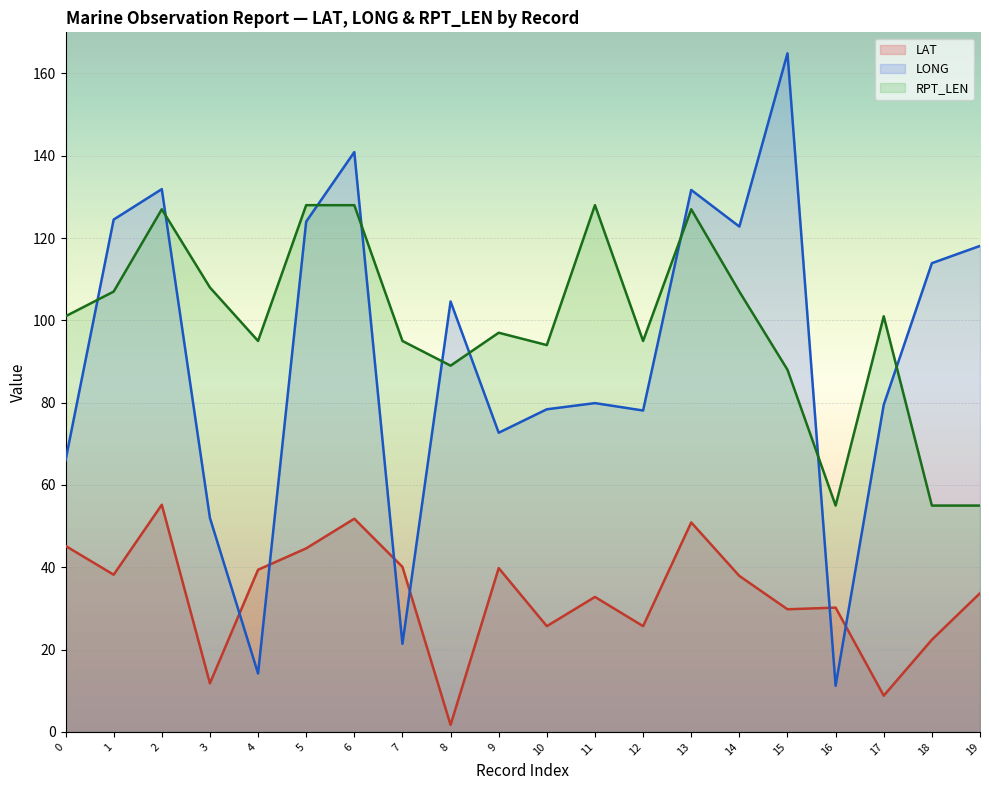

Reading left to right, extract all data points from this chart.

LAT: 45.2	38.2	55.2	11.8	39.4	44.6	51.8	40.1	1.7	39.8	25.7	32.8	25.7	50.9	37.9	29.8	30.2	8.8	22.4	33.7
LONG: 66.0	124.5	131.9	52.0	14.2	124.0	140.9	21.4	104.6	72.7	78.4	79.9	78.1	131.7	122.8	164.9	11.2	79.5	113.9	118.1
RPT_LEN: 101.0	107.0	127.0	108.0	95.0	128.0	128.0	95.0	89.0	97.0	94.0	128.0	95.0	127.0	107.0	88.0	55.0	101.0	55.0	55.0